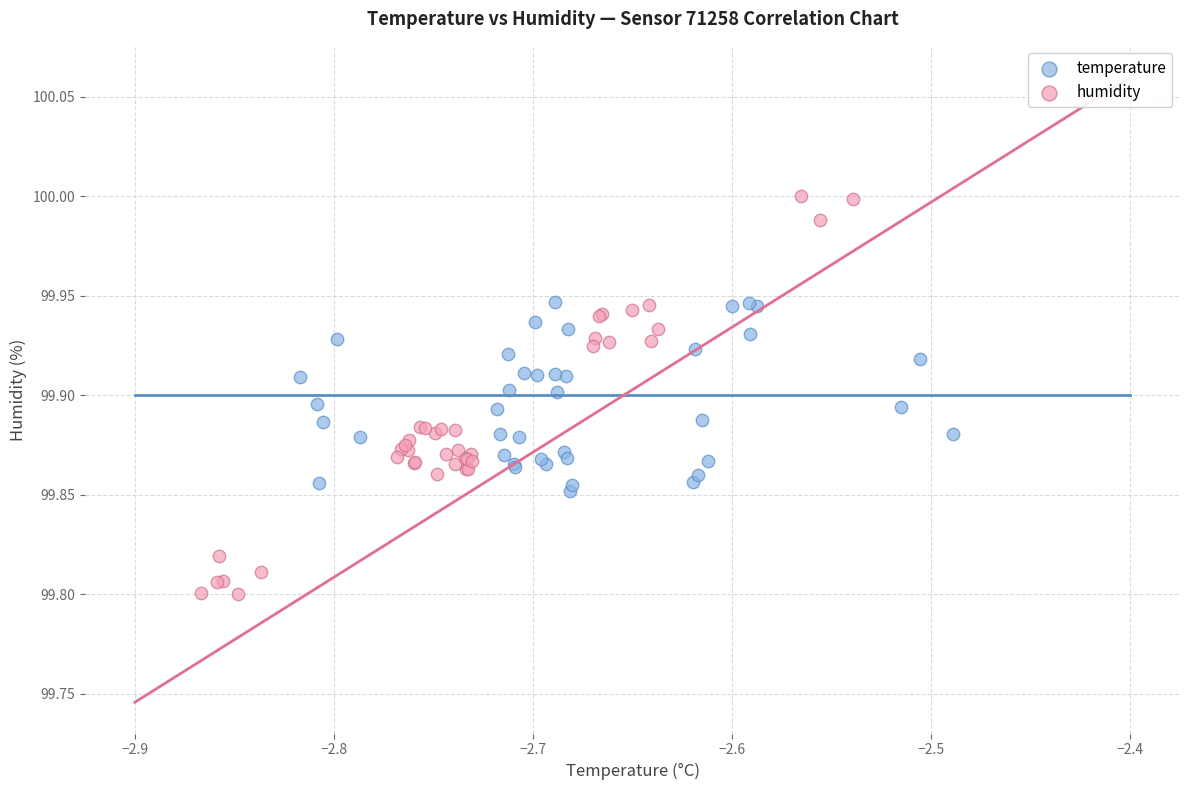

Which series reaches the maximum Y coordinate?

humidity